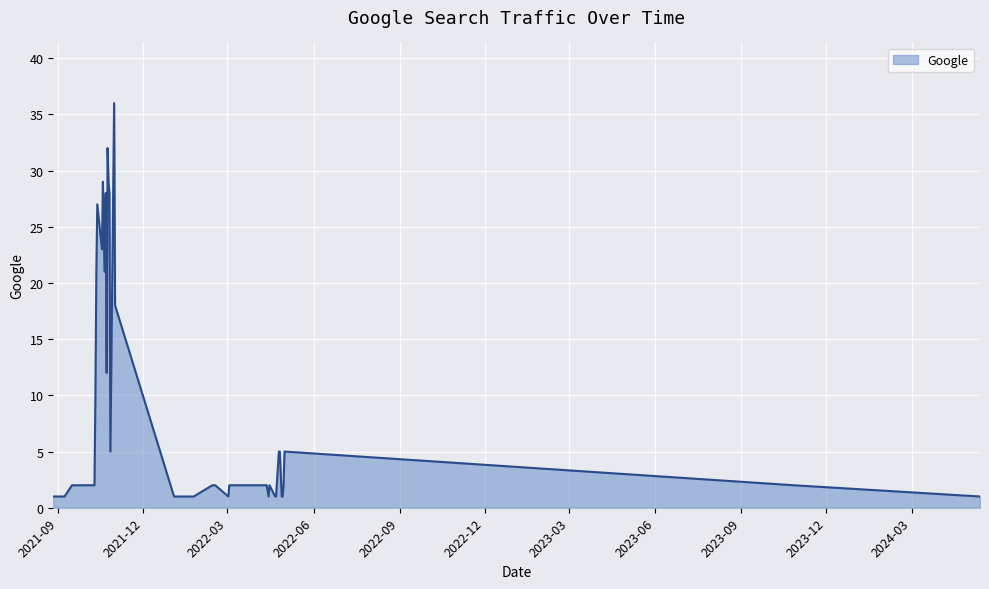

What is the difference between the maximum and minimum values?

35